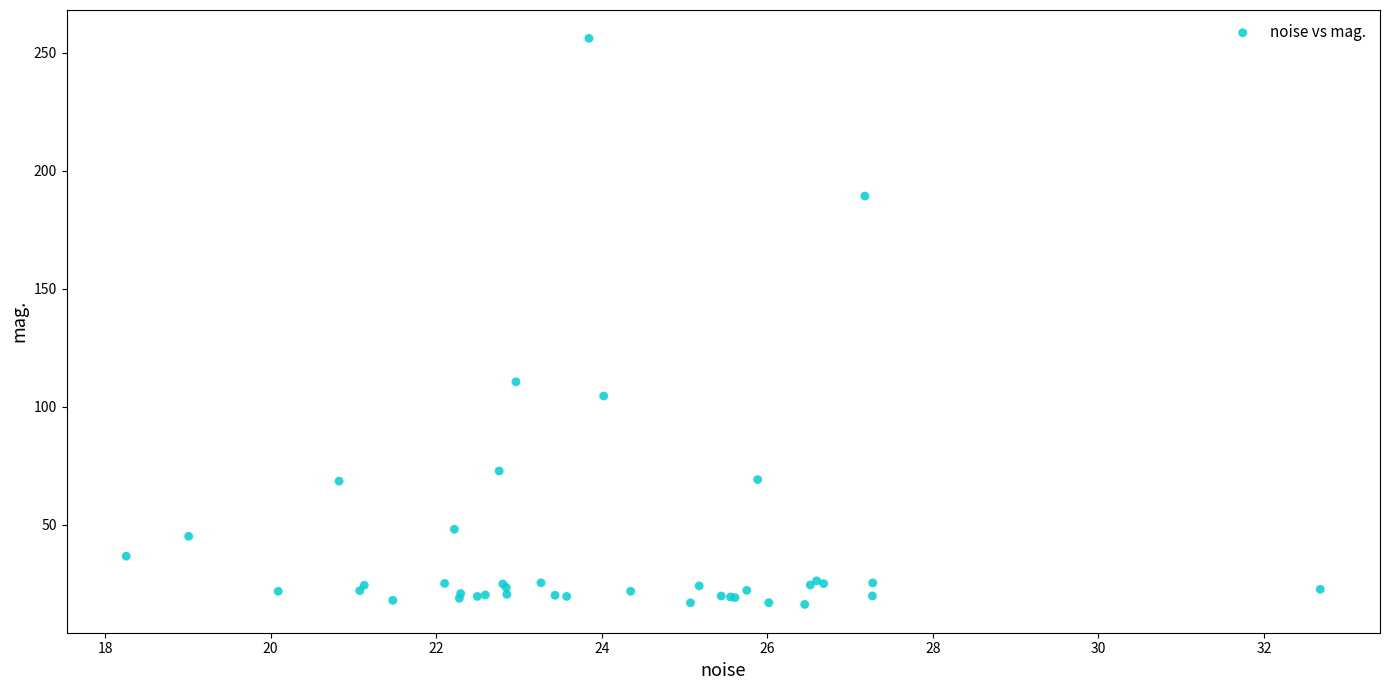

What Y value in the scatter plot is closest to 136?

110.5